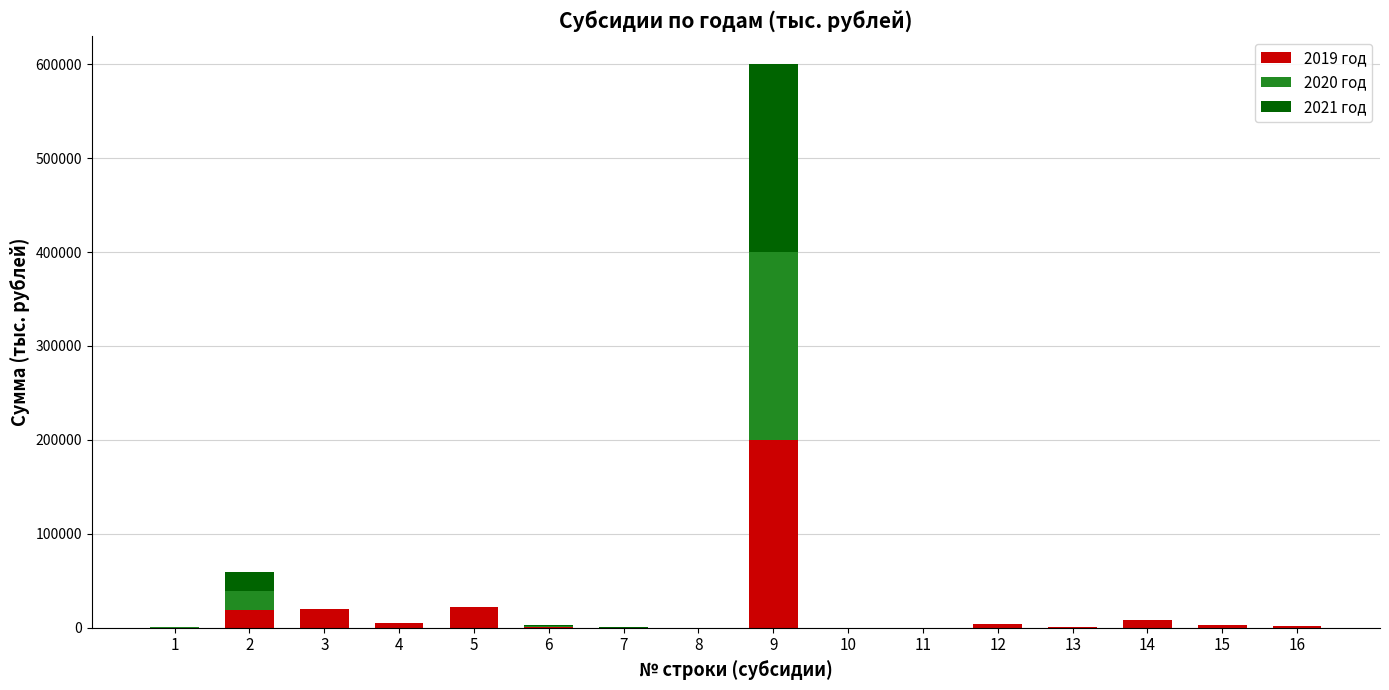

Are the bars grouped side by side (vs. stacked)?

No